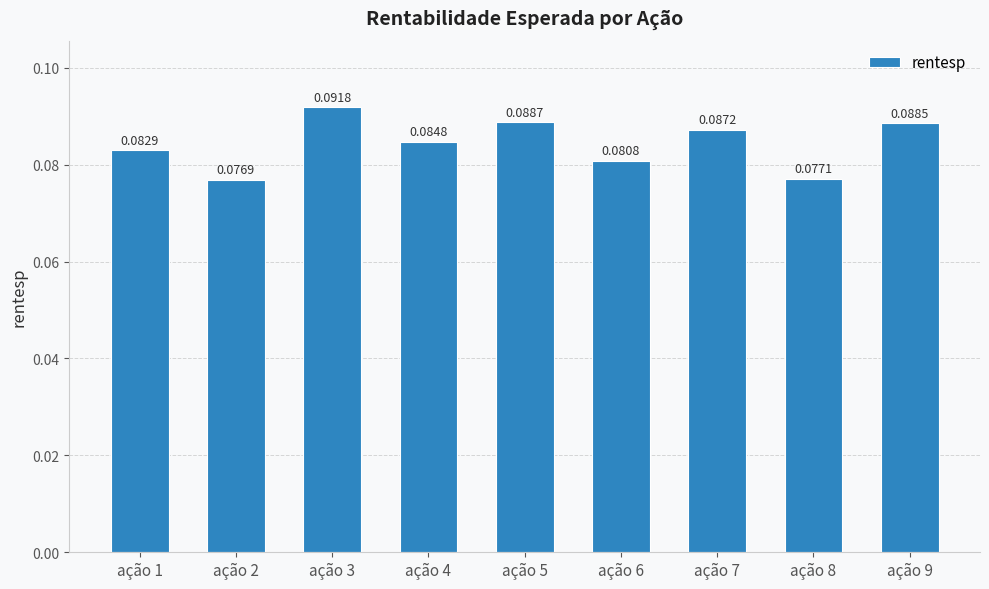

Which has a higher value, ação 5 or ação 7?

ação 5